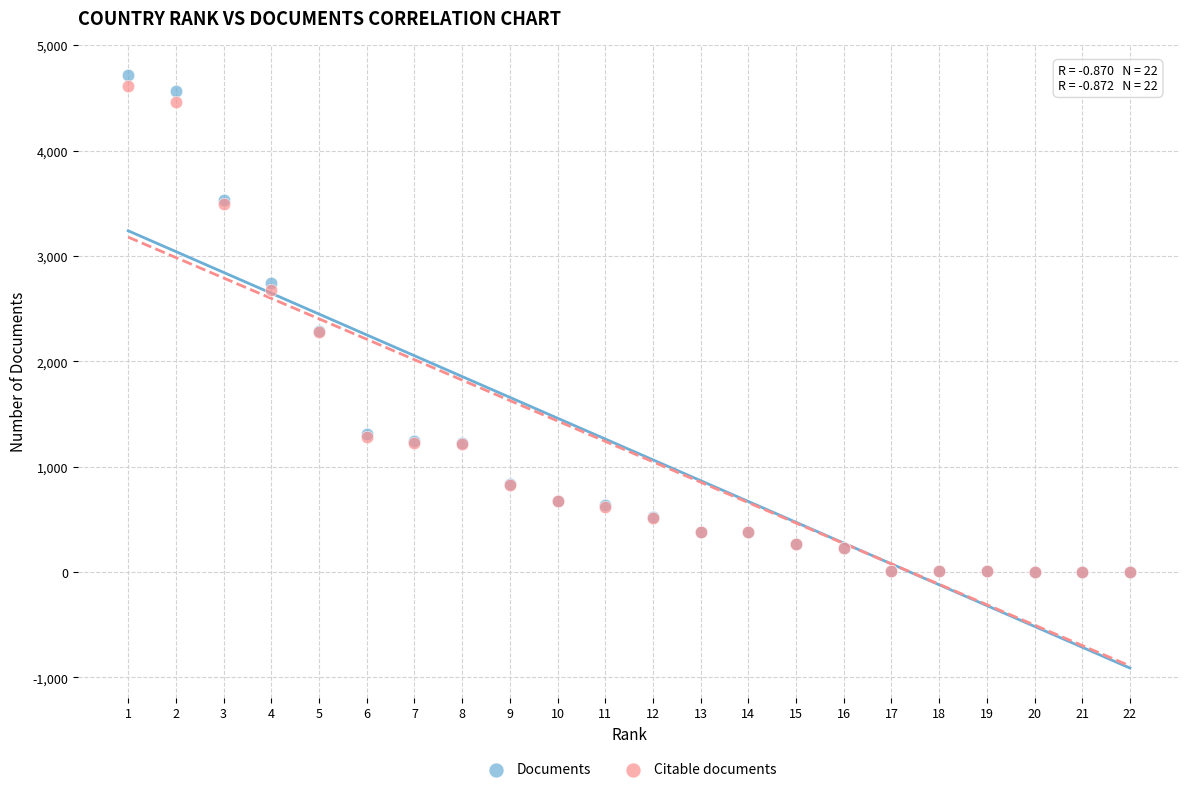

Which series has the widest spread of Y values?

Documents